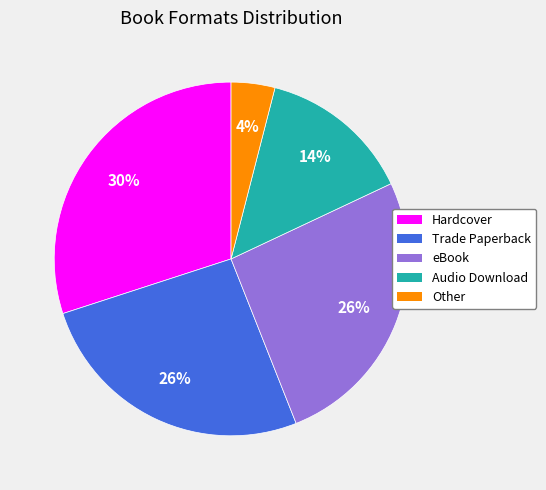

Combined, do Trade Paperback and Audio Download account for over 50%?

No